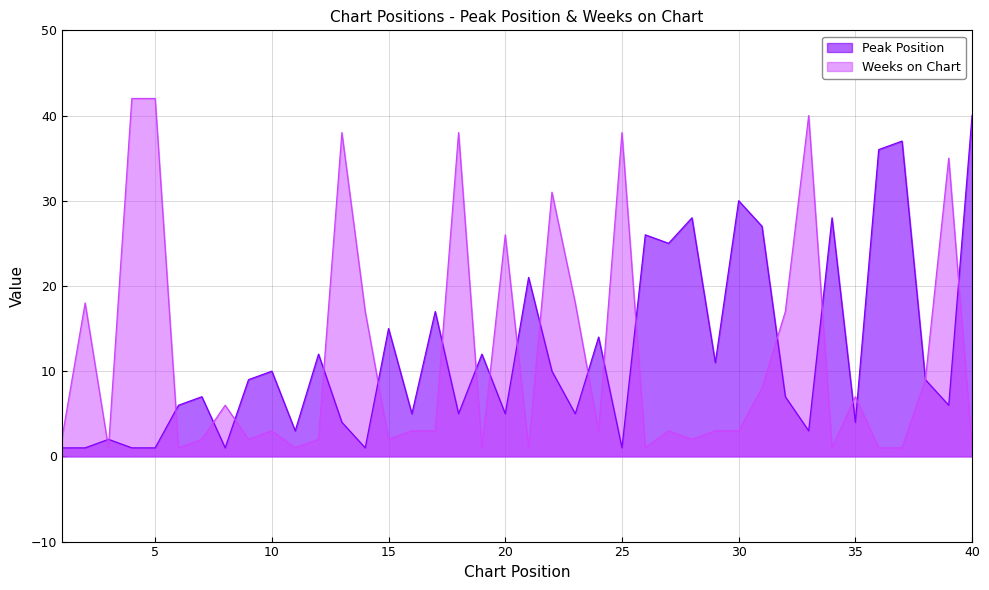

What is the difference between the highest and lowest values at 11?

2